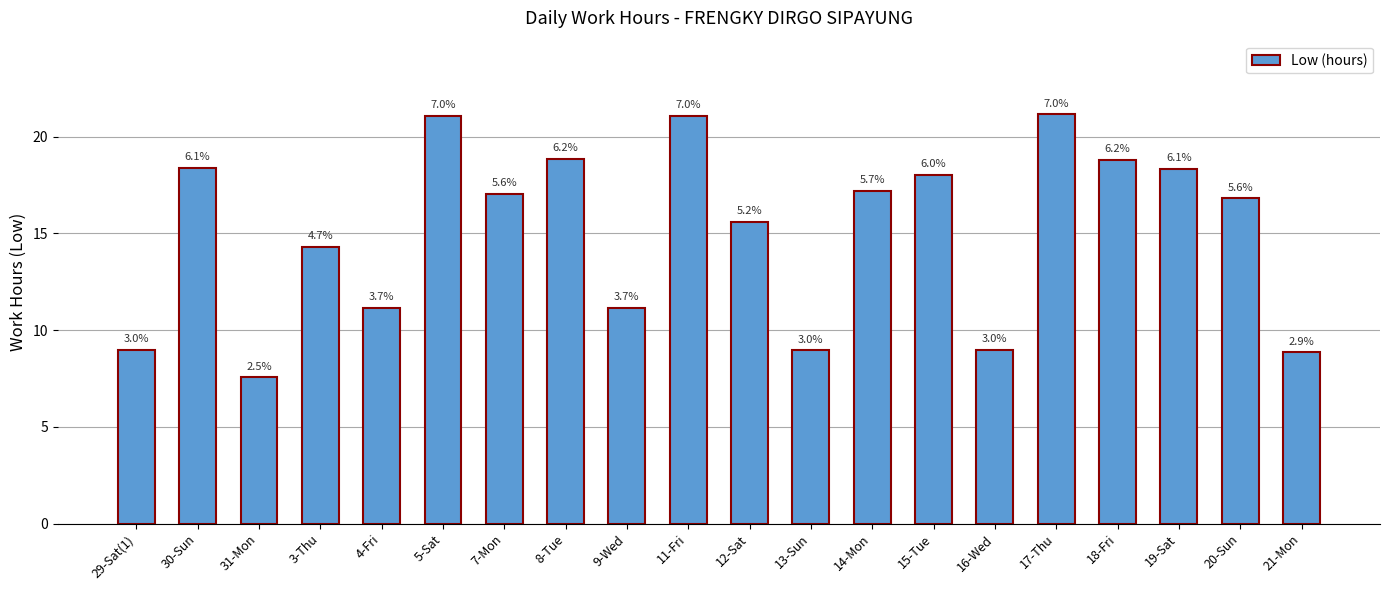

Rank the categories by value from highest to lowest.

17-Thu, 11-Fri, 5-Sat, 8-Tue, 18-Fri, 30-Sun, 19-Sat, 15-Tue, 14-Mon, 7-Mon, 20-Sun, 12-Sat, 3-Thu, 4-Fri, 9-Wed, 29-Sat(1), 16-Wed, 13-Sun, 21-Mon, 31-Mon